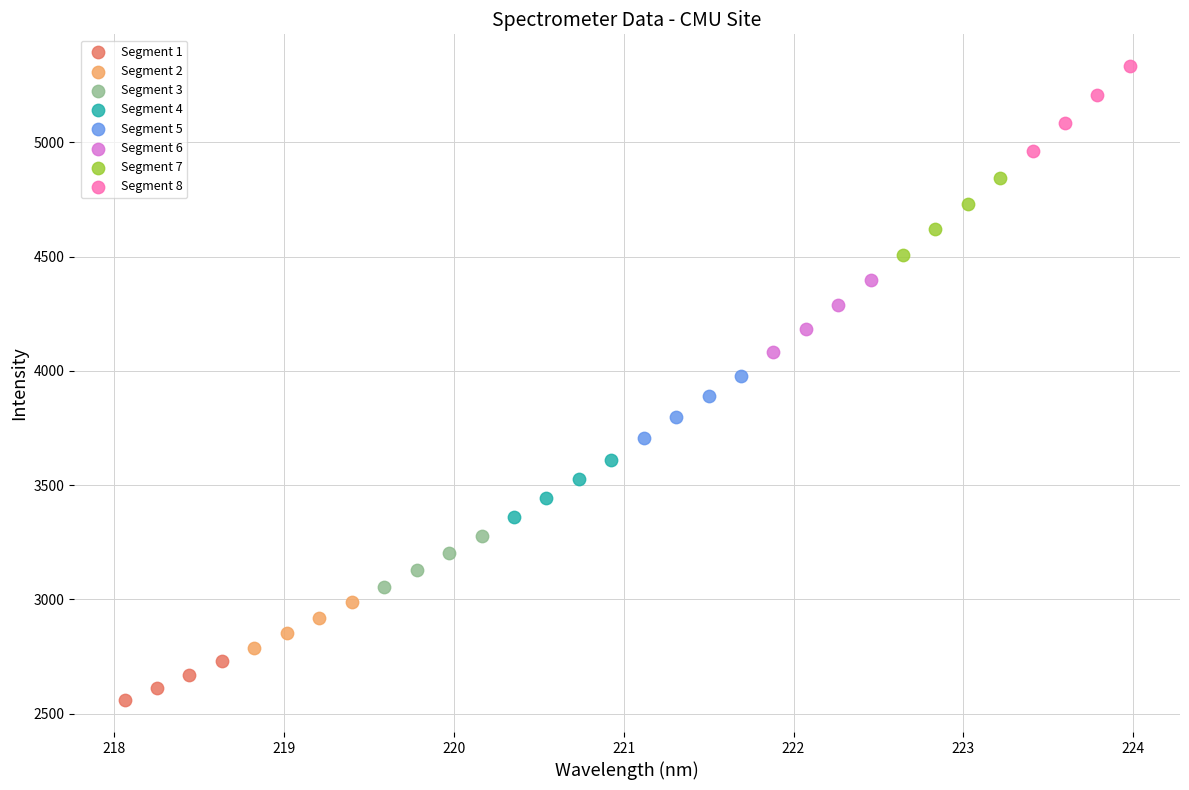

Which series reaches the minimum Y coordinate?

Segment 1